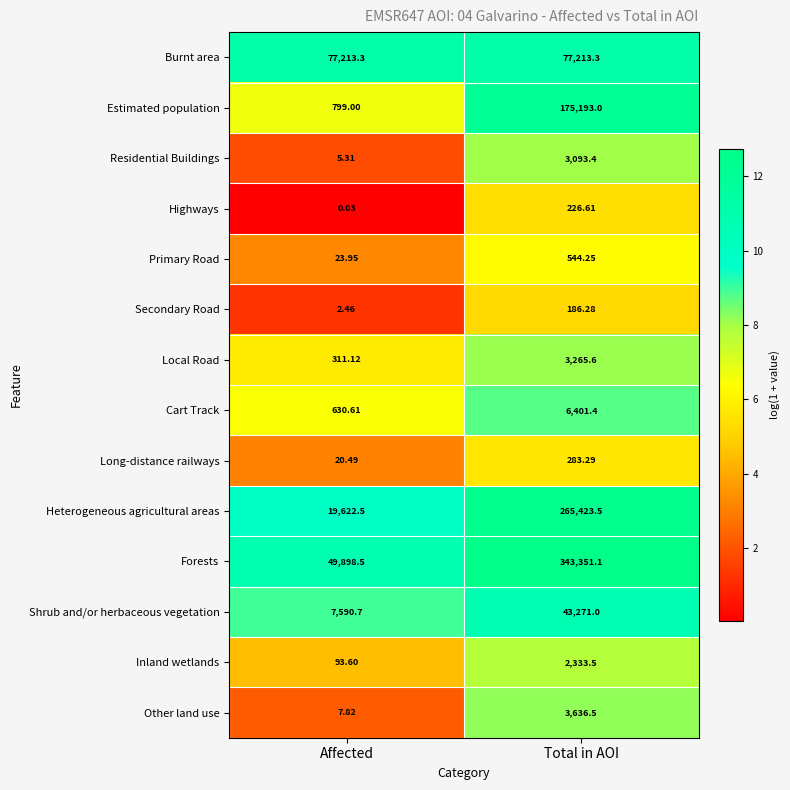

Which label corresponds to the smallest value in the chart?

Affected